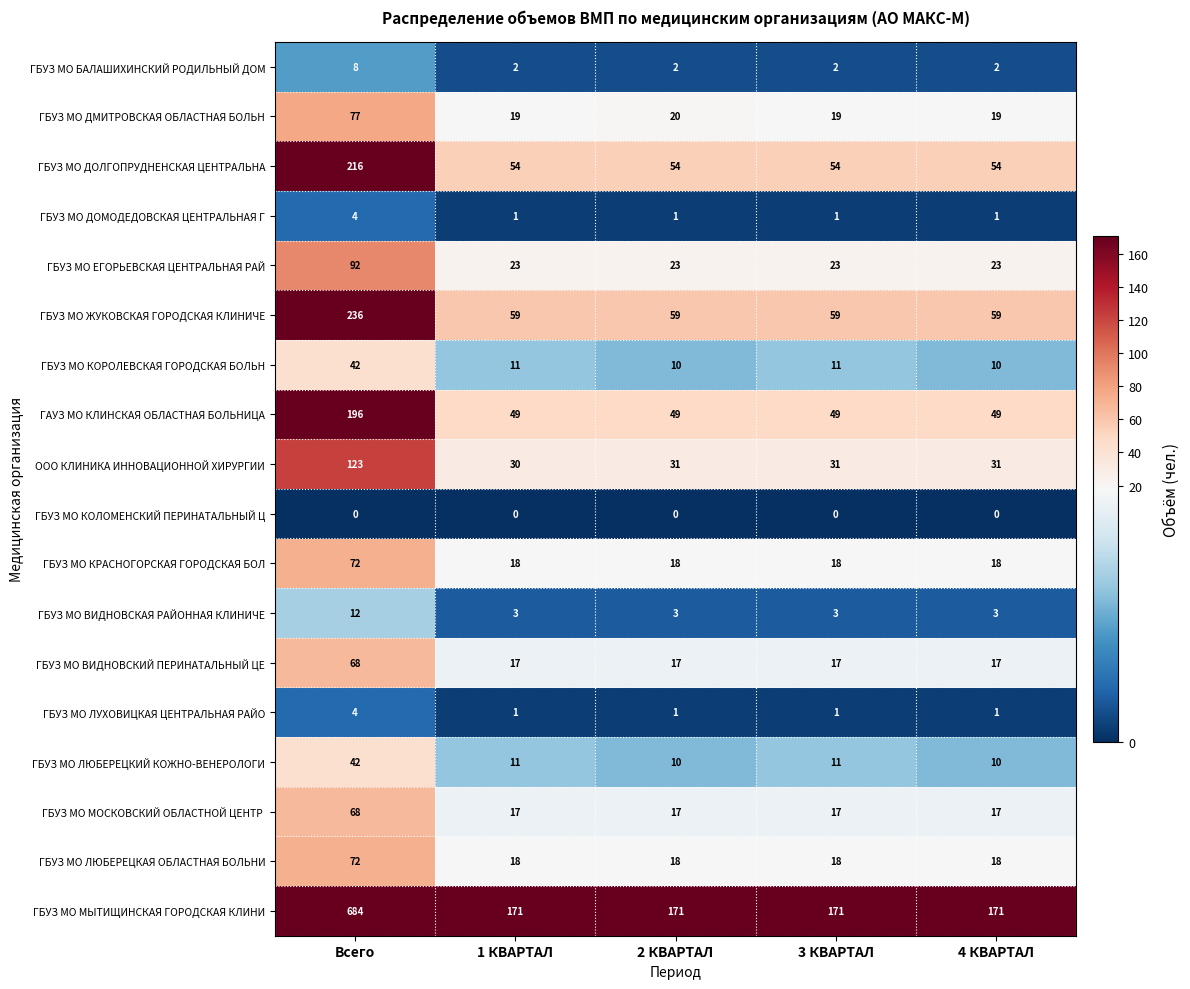

At how many categories does at least one series exceed 506?

1